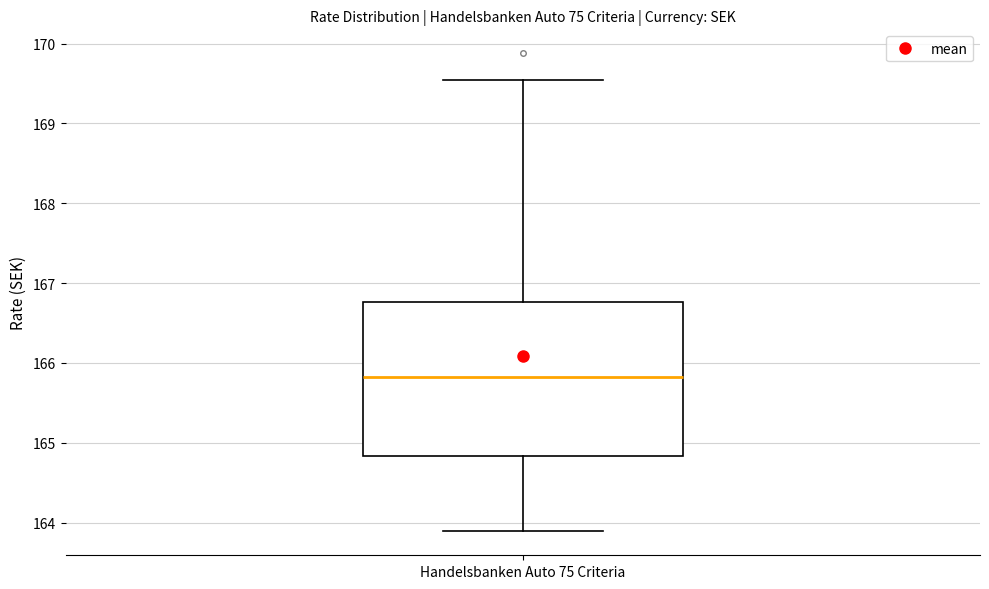

Read this box plot against the y-axis: the position of the median line, the range covered by the box, and the ends of both whiskers. The values are not printed on the chart, so give them approximately, as read against the axis.

median 165.8, box 164.8 to 166.8, whiskers 163.9 to 169.6